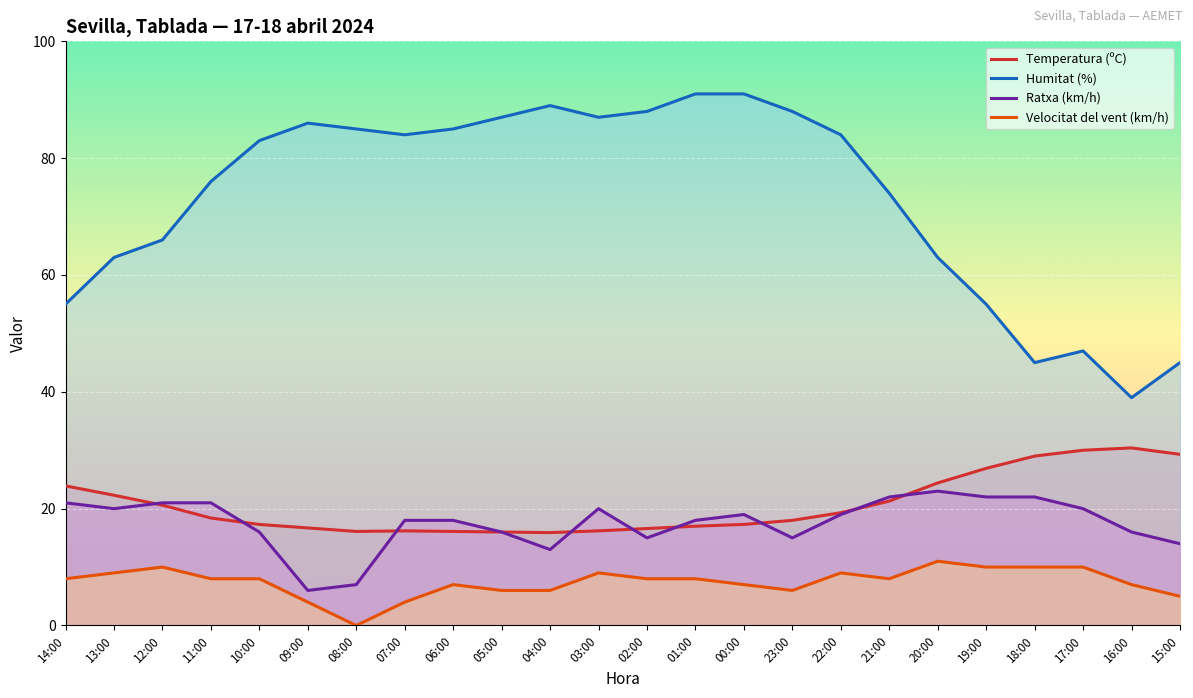

At how many categories does at least one series exceed 43?

23